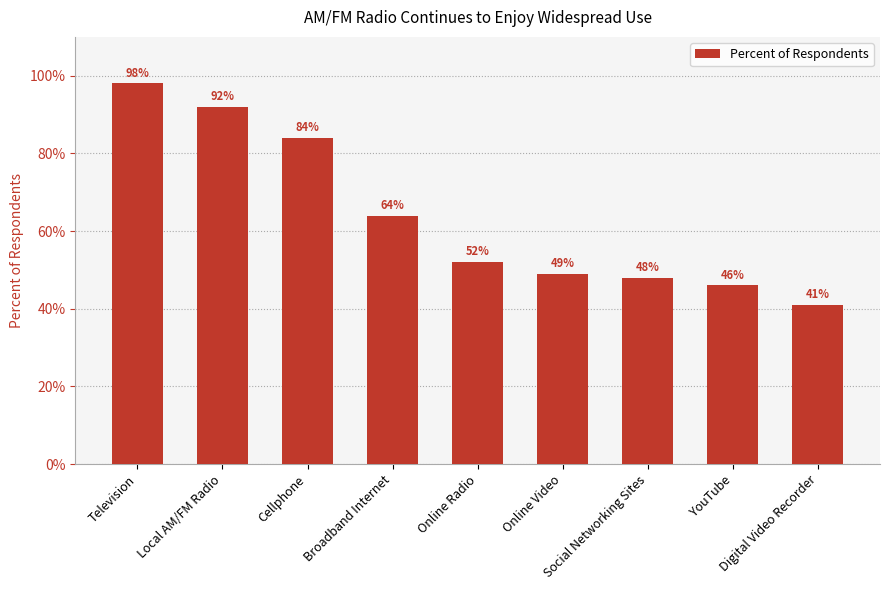

How many distinct data groups are displayed?

1